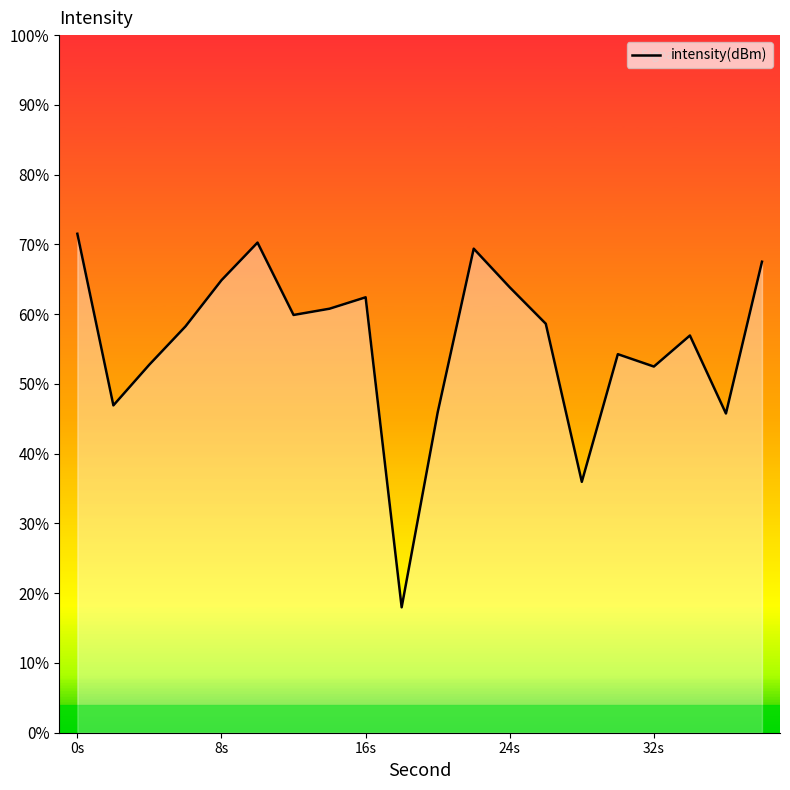

Count the number of values greater than -130.

8